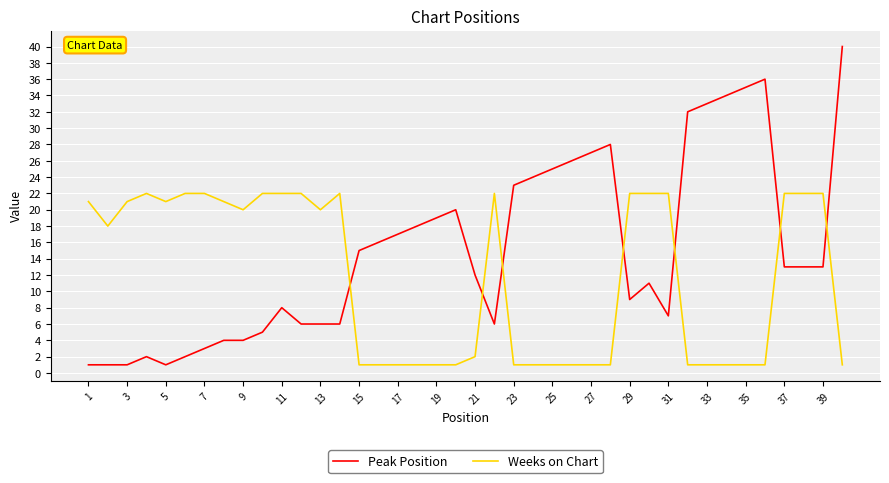

At how many categories does at least one series exceed 10?

40